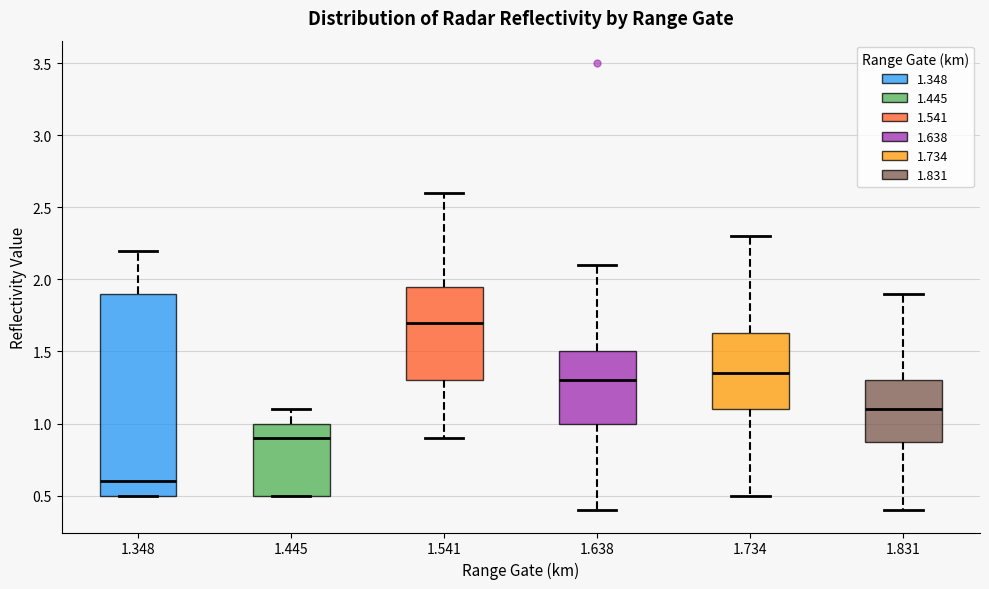

Where is the upper edge of the box at x = 1.541 on the y-axis? The values are not printed on the chart, so give them approximately, as read against the axis.

1.95